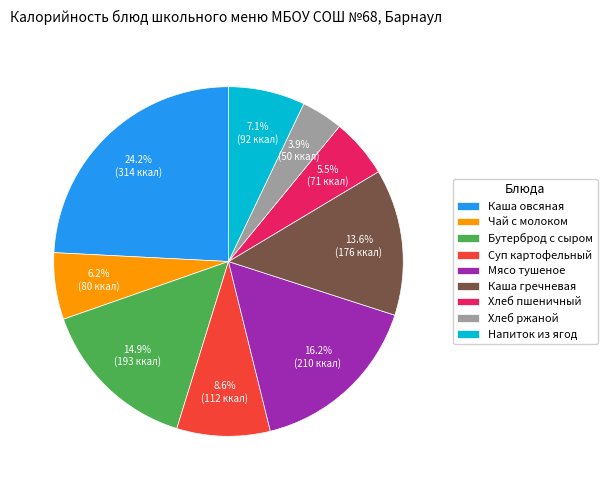

Is the sum of Хлеб ржаной and Бутерброд с сыром greater than half?

No